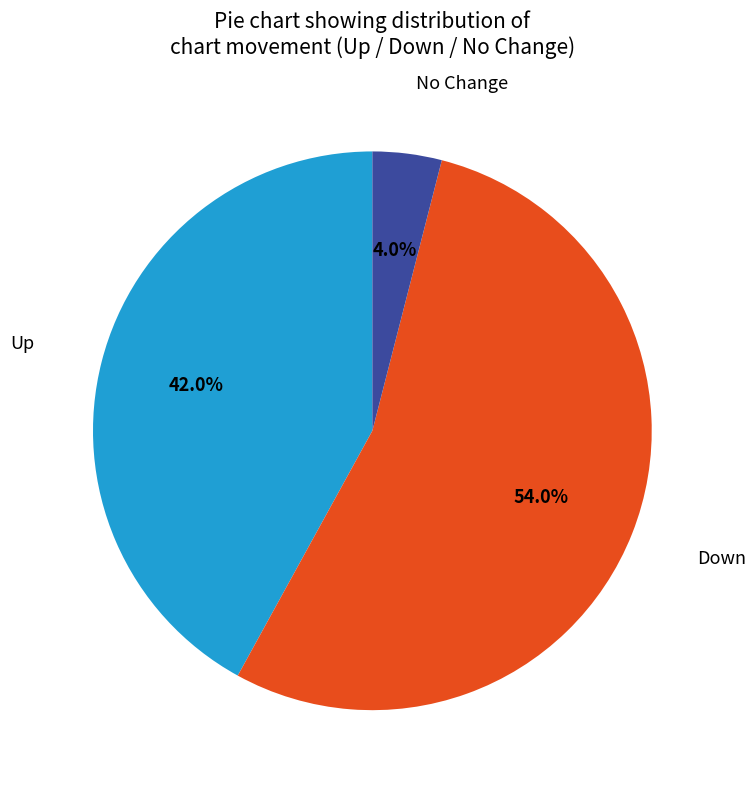

How many segments does this pie chart have?

3